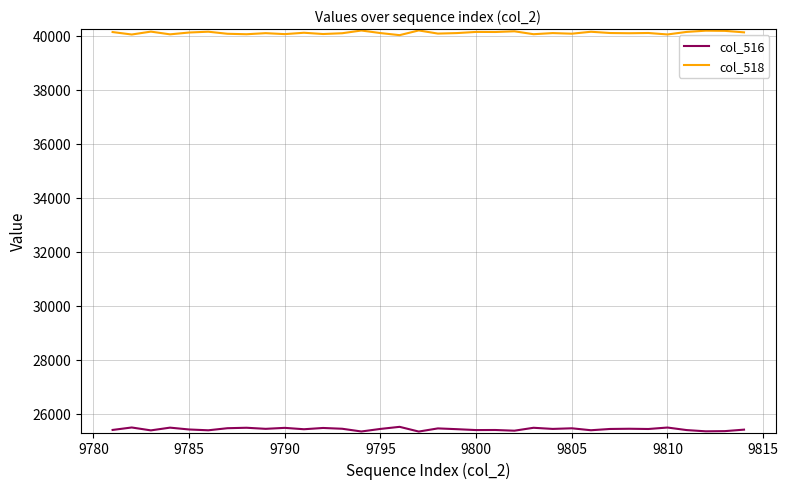

What is the greatest value displayed?

40200